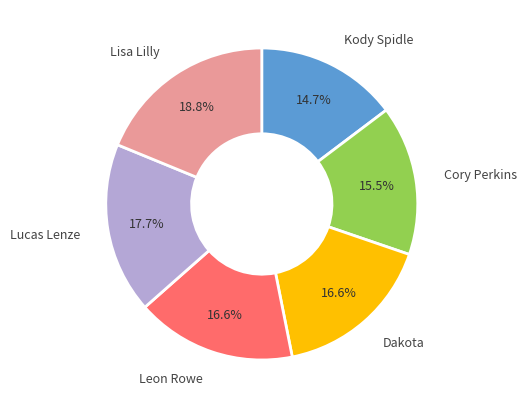

To the nearest percent, what is the difference between the largest and smallest slice percentages?

4%